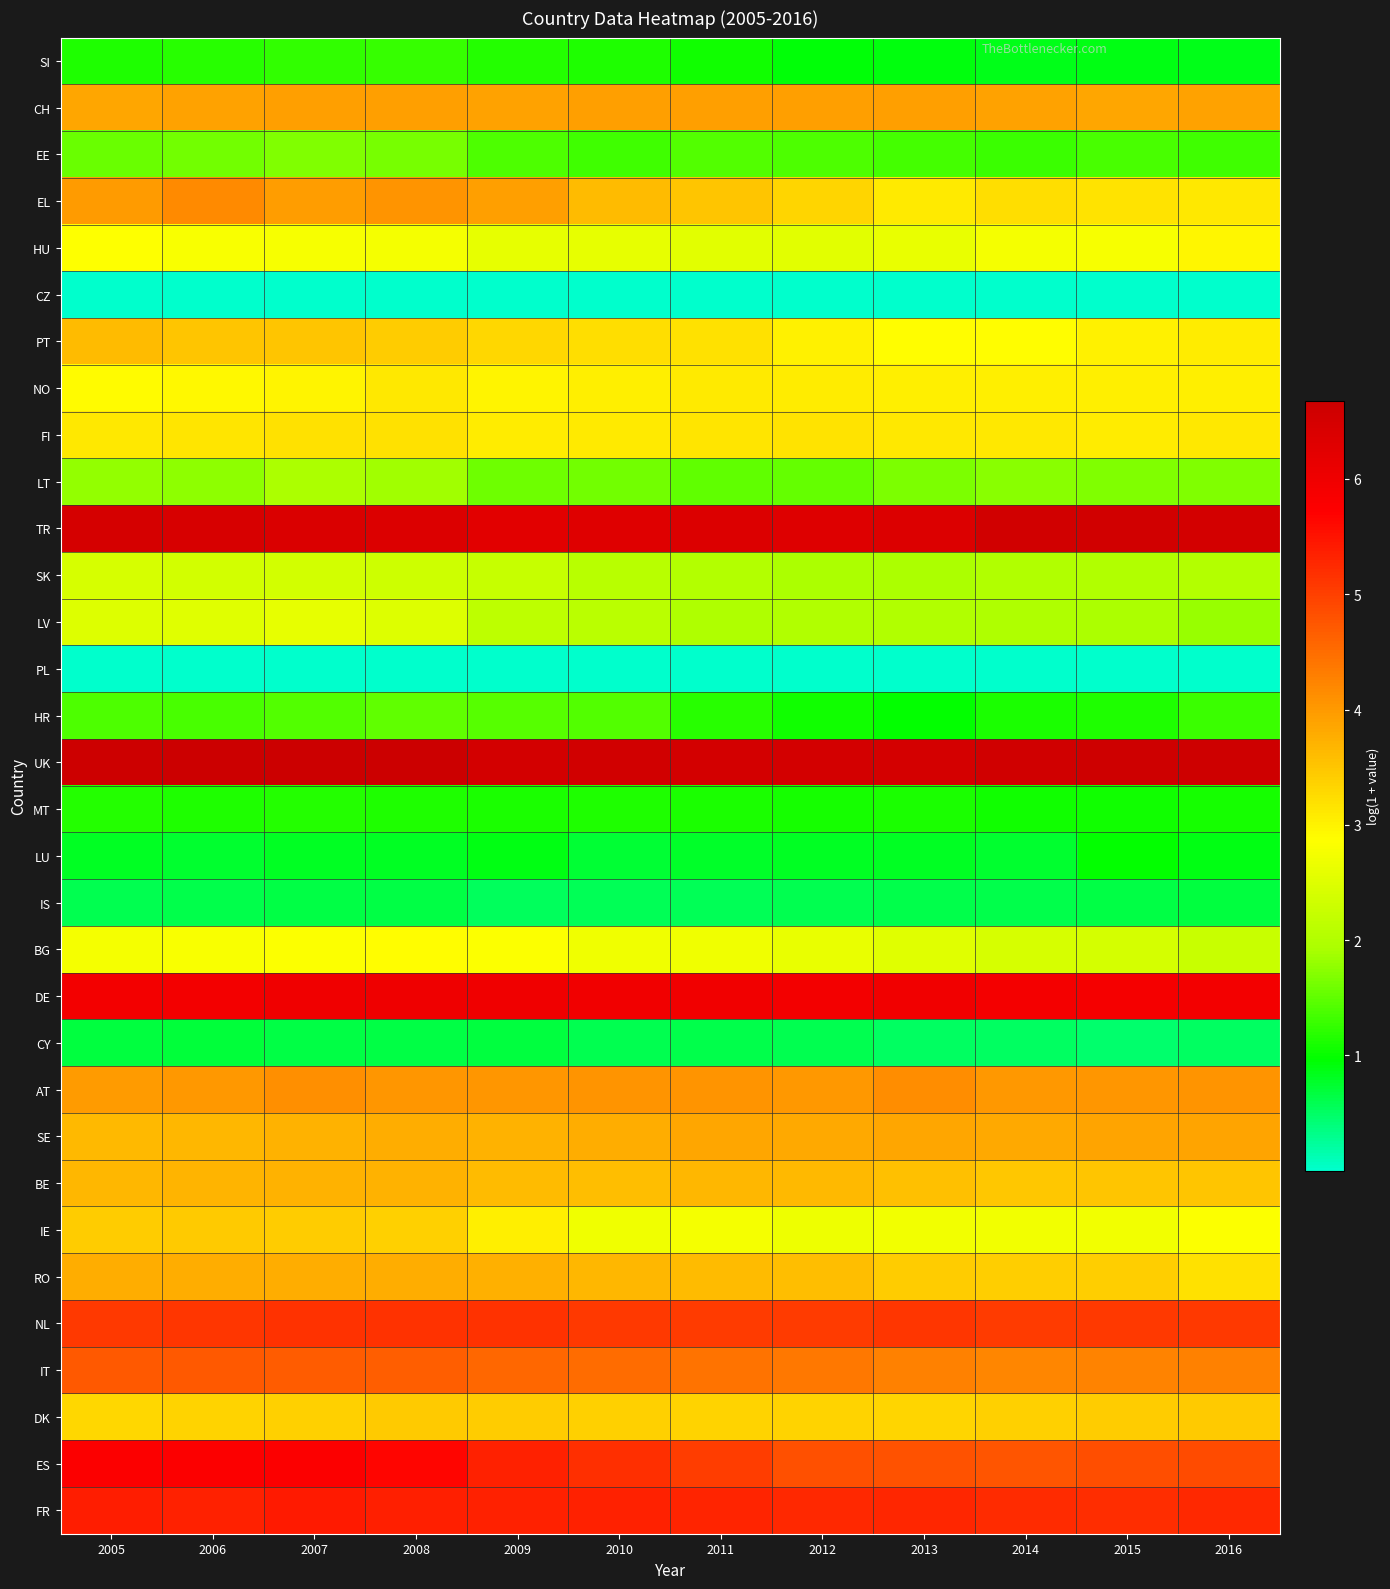

Which series has the largest total across all categories?

UK